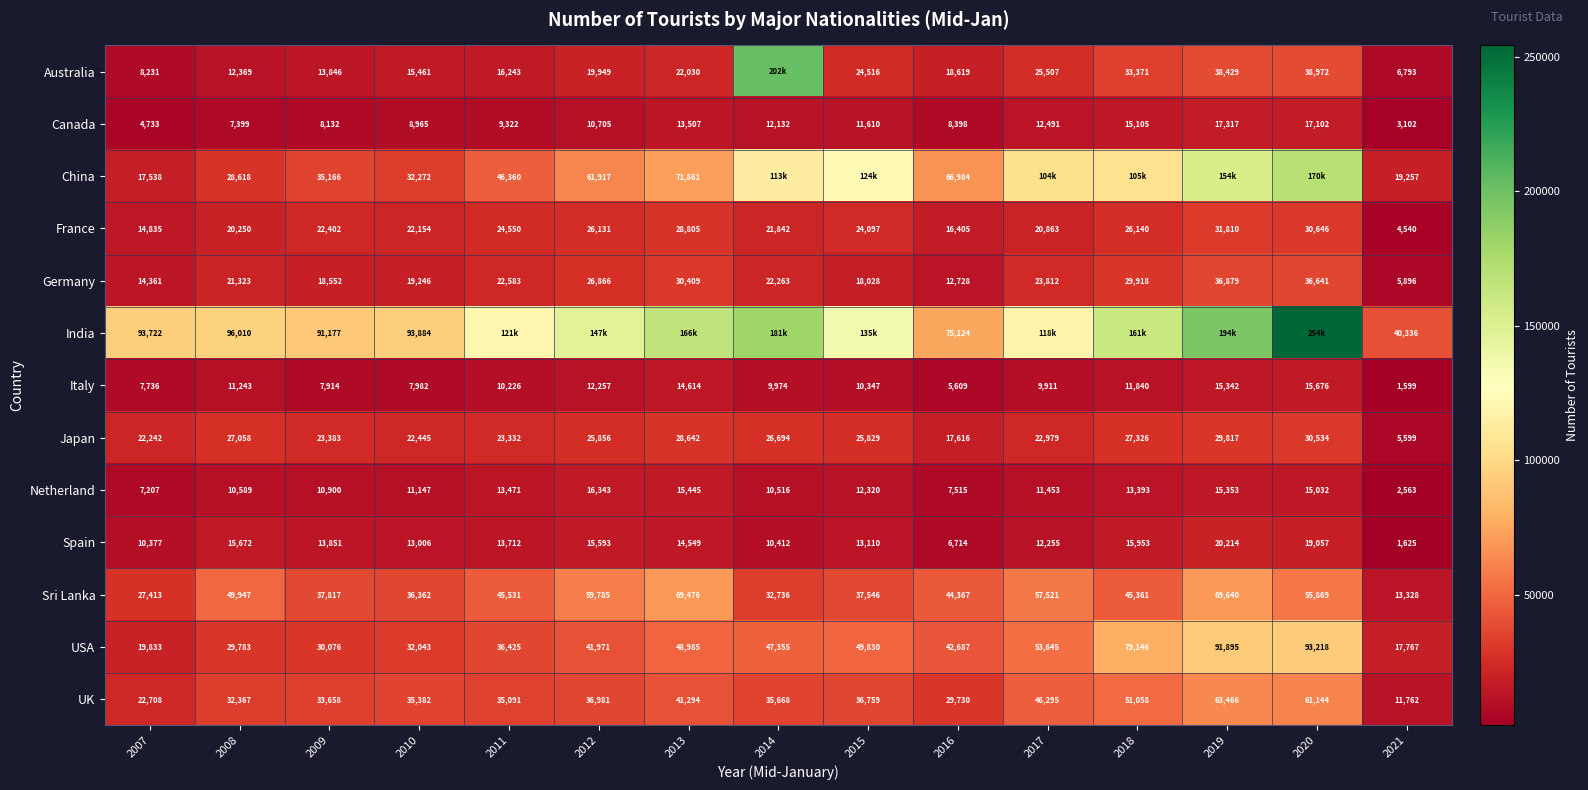

Where is Japan nearest to the value 18066?

2016